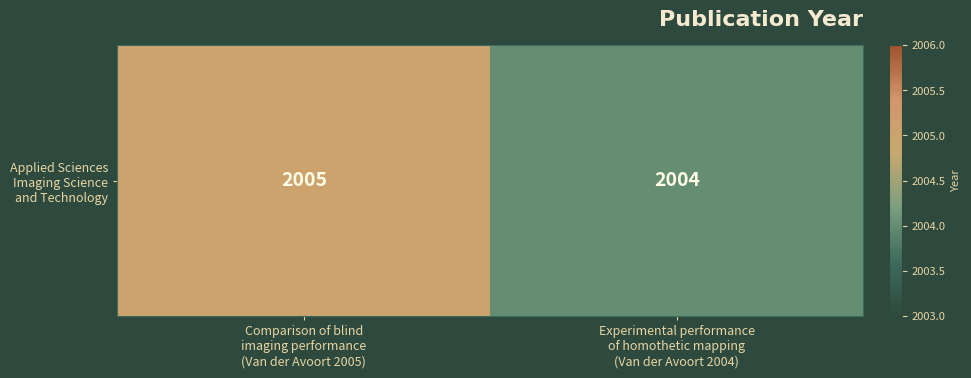

What is the sum of the values at Experimental performance
of homothetic mapping
(Van der Avoort 2004) and Comparison of blind
imaging performance
(Van der Avoort 2005)?

4009